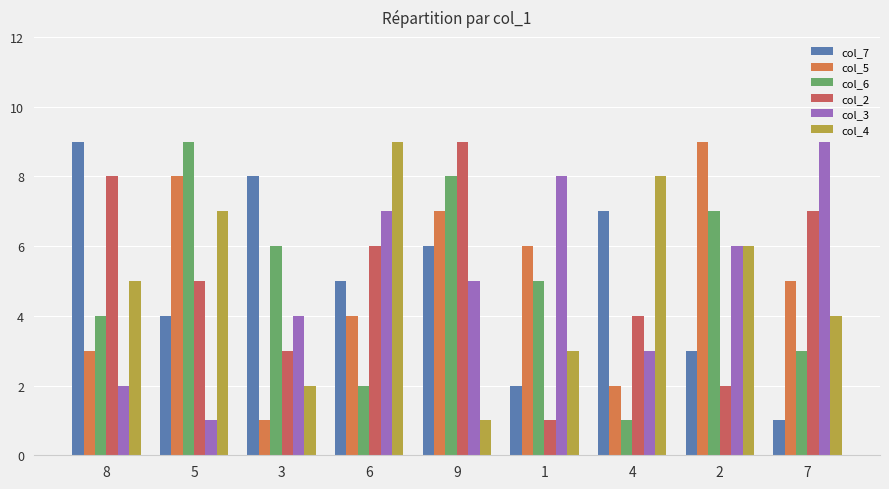

The value of col_7 at 9 is 9. True or false?

False